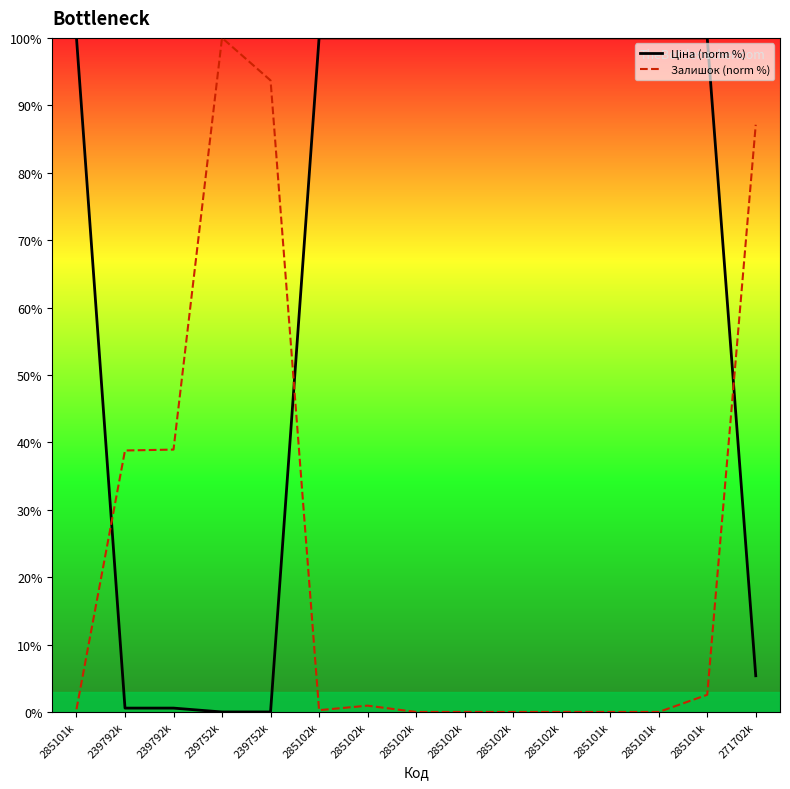

Which series has the largest total across all categories?

Ціна (norm %)